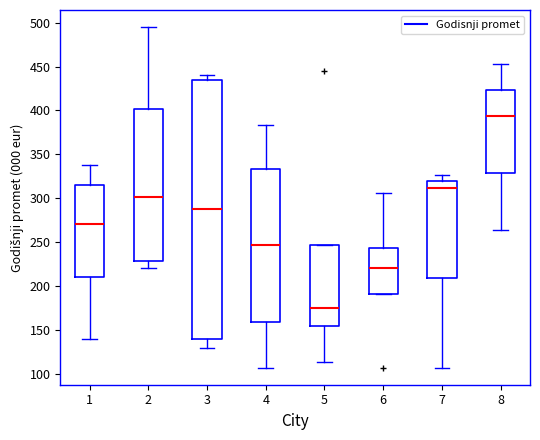

Reading left to right, read every box against the y-axis: the position of its median line, the range the box covers, and the ends of its whiskers. The values are not printed on the chart, so give them approximately, as read against the axis.

1: median 270, box 210 to 315, whiskers 140 to 340
2: median 300, box 230 to 400, whiskers 220 to 495
3: median 290, box 140 to 435, whiskers 130 to 440
4: median 245, box 160 to 335, whiskers 105 to 385
5: median 175, box 155 to 245, whiskers 115 to 245
6: median 220, box 190 to 245, whiskers 190 to 305
7: median 310, box 210 to 320, whiskers 105 to 325
8: median 395, box 330 to 425, whiskers 265 to 455